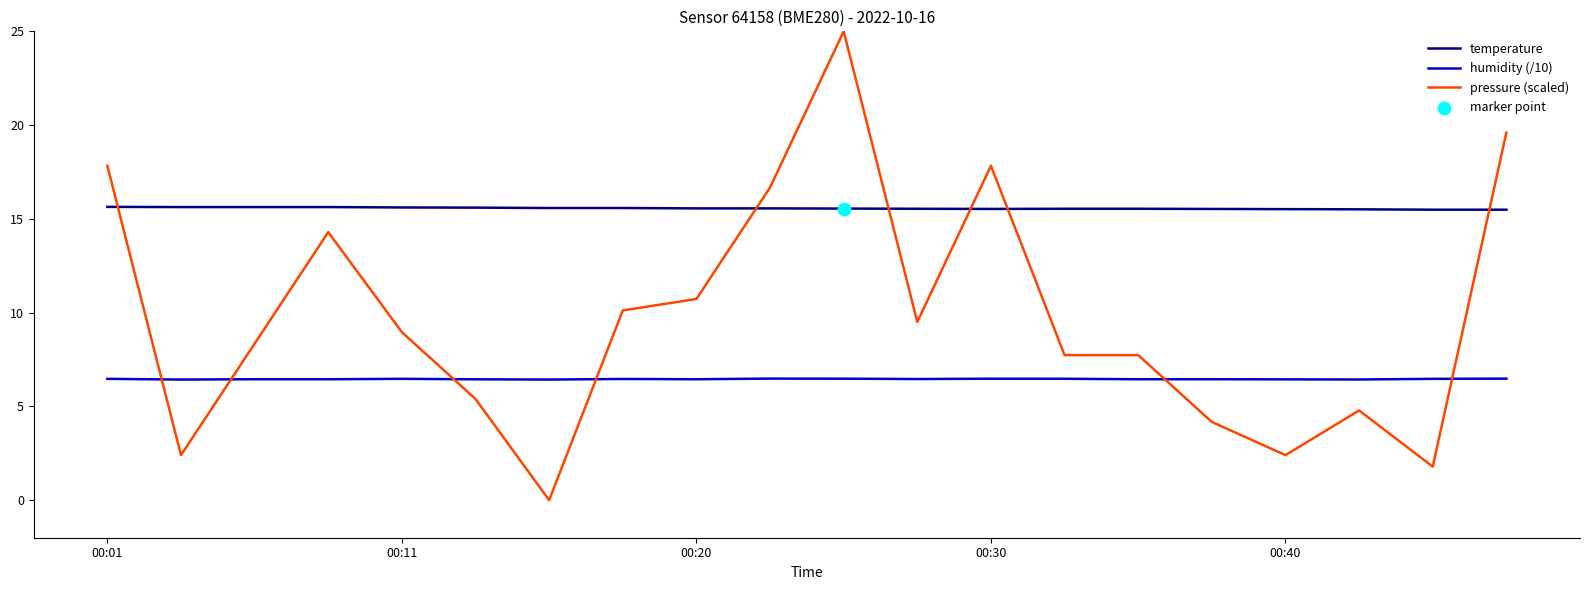

Which series has the largest range (max minus min)?

pressure (scaled)